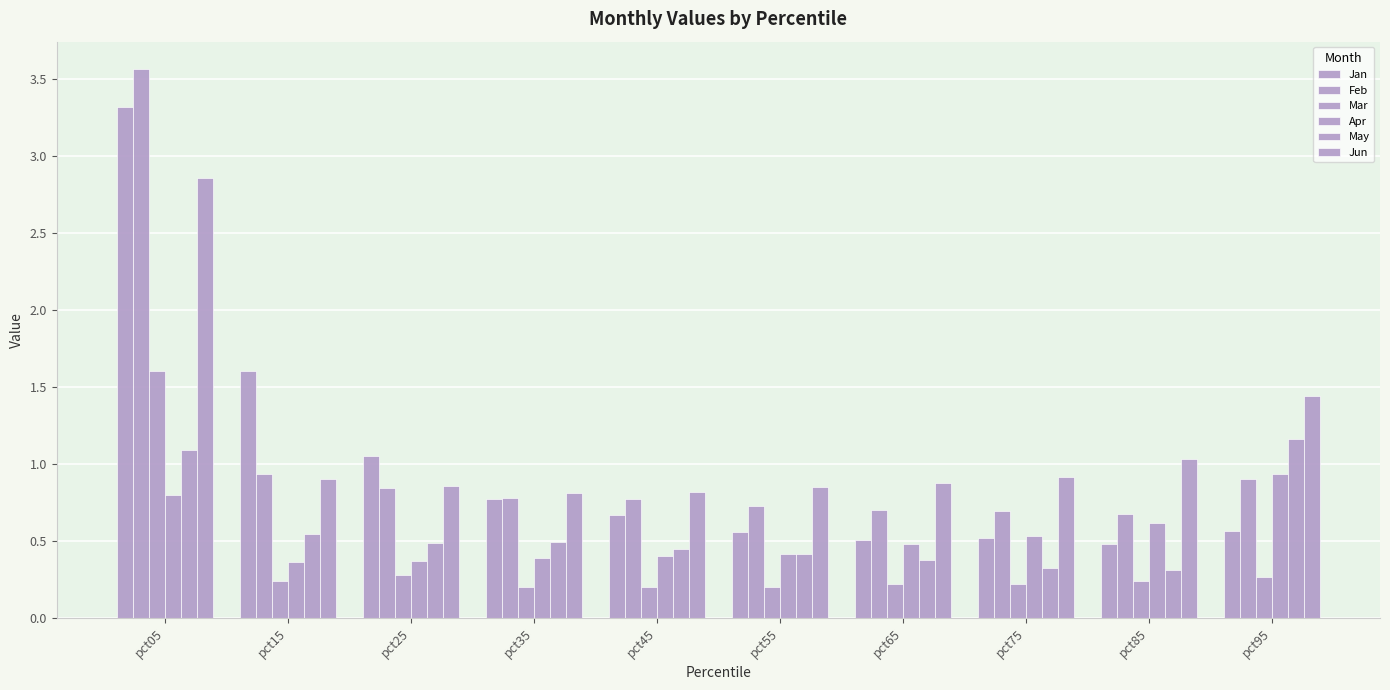

How many bars are there in total?

60